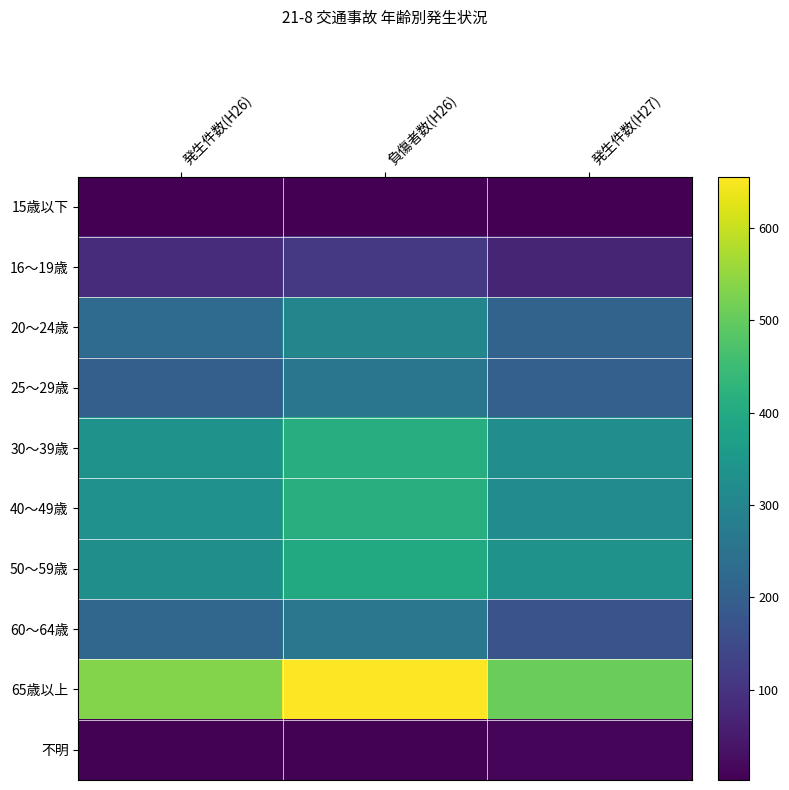

Between 負傷者数(H26) and 発生件数(H27), which series saw the biggest shift?

65歳以上